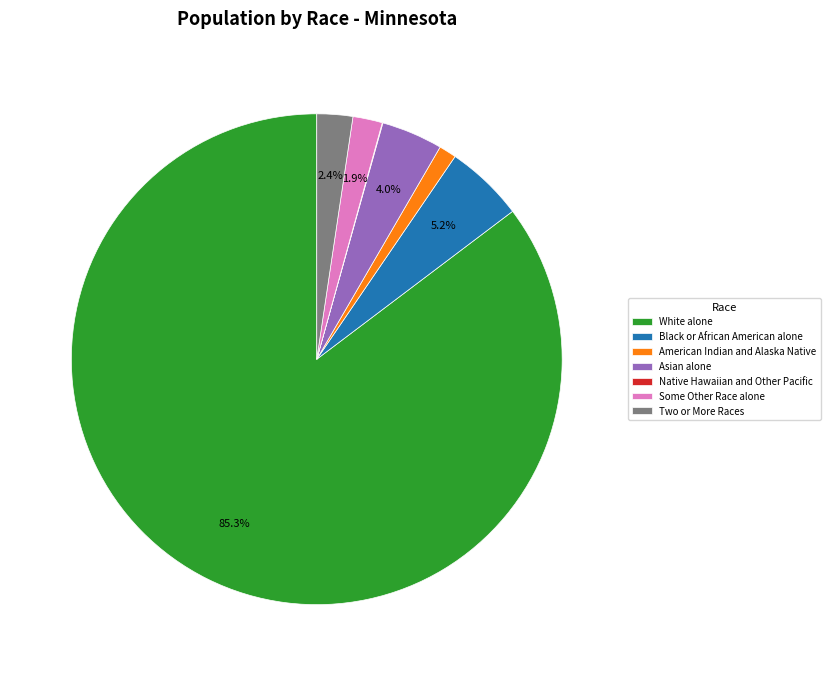

What percentage is NOT represented by Two or More Races?

97.6%